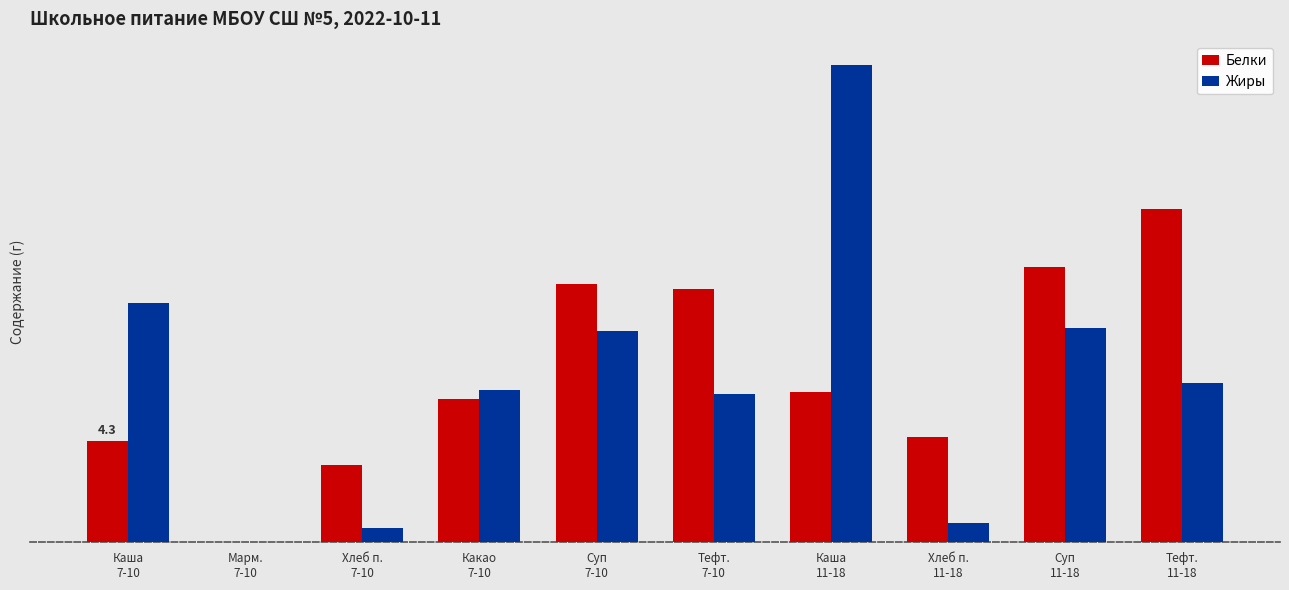

What are all the series names shown in the legend?

Белки, Жиры